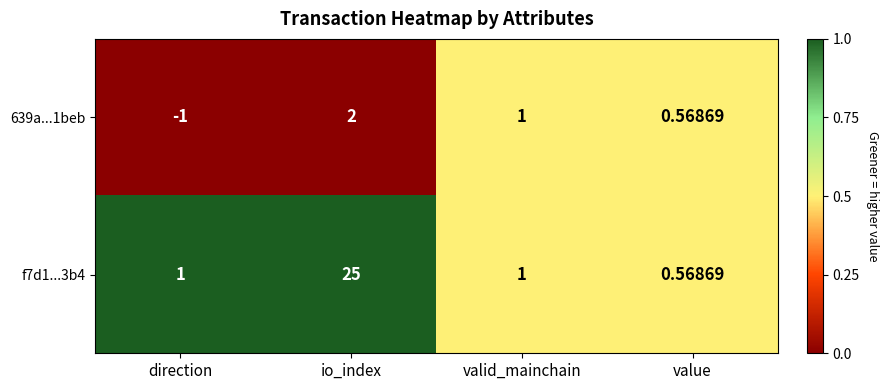

List the series in order of their overall mean, highest first.

f7d1...3b4, 639a...1beb